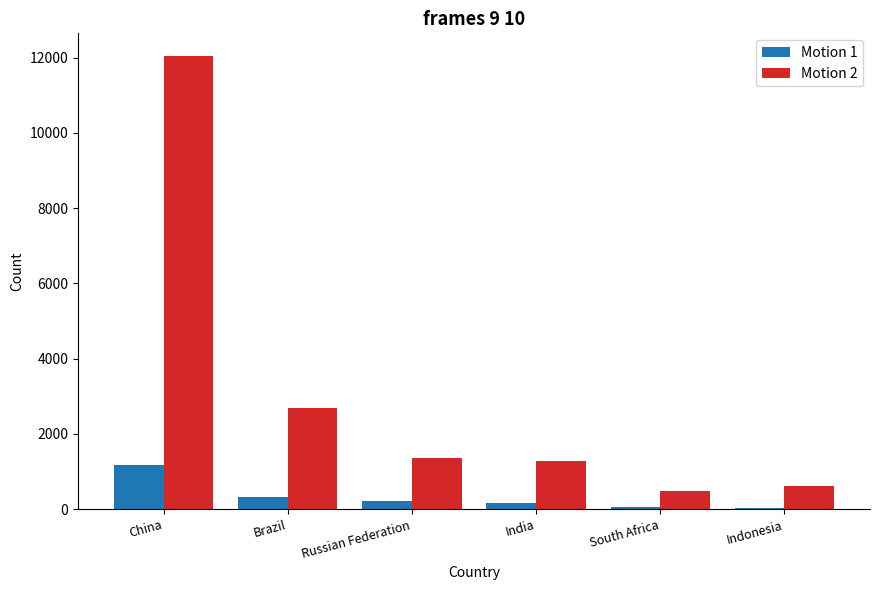

What is the sum of all Motion 2 values?

18500